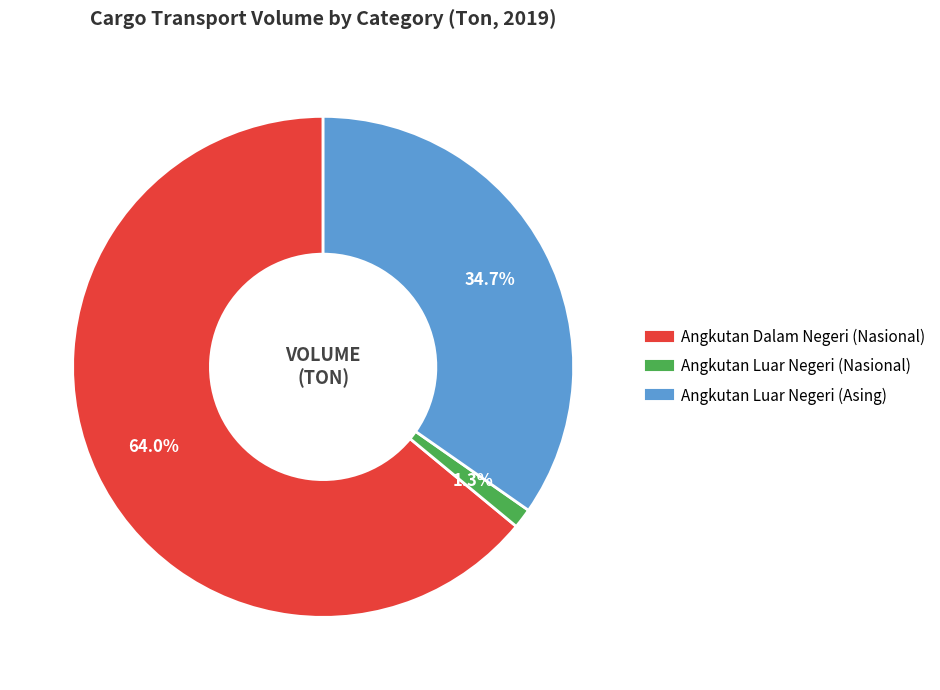

What percentage do Angkutan Dalam Negeri (Nasional) and Angkutan Luar Negeri (Nasional) together represent?

65.3%